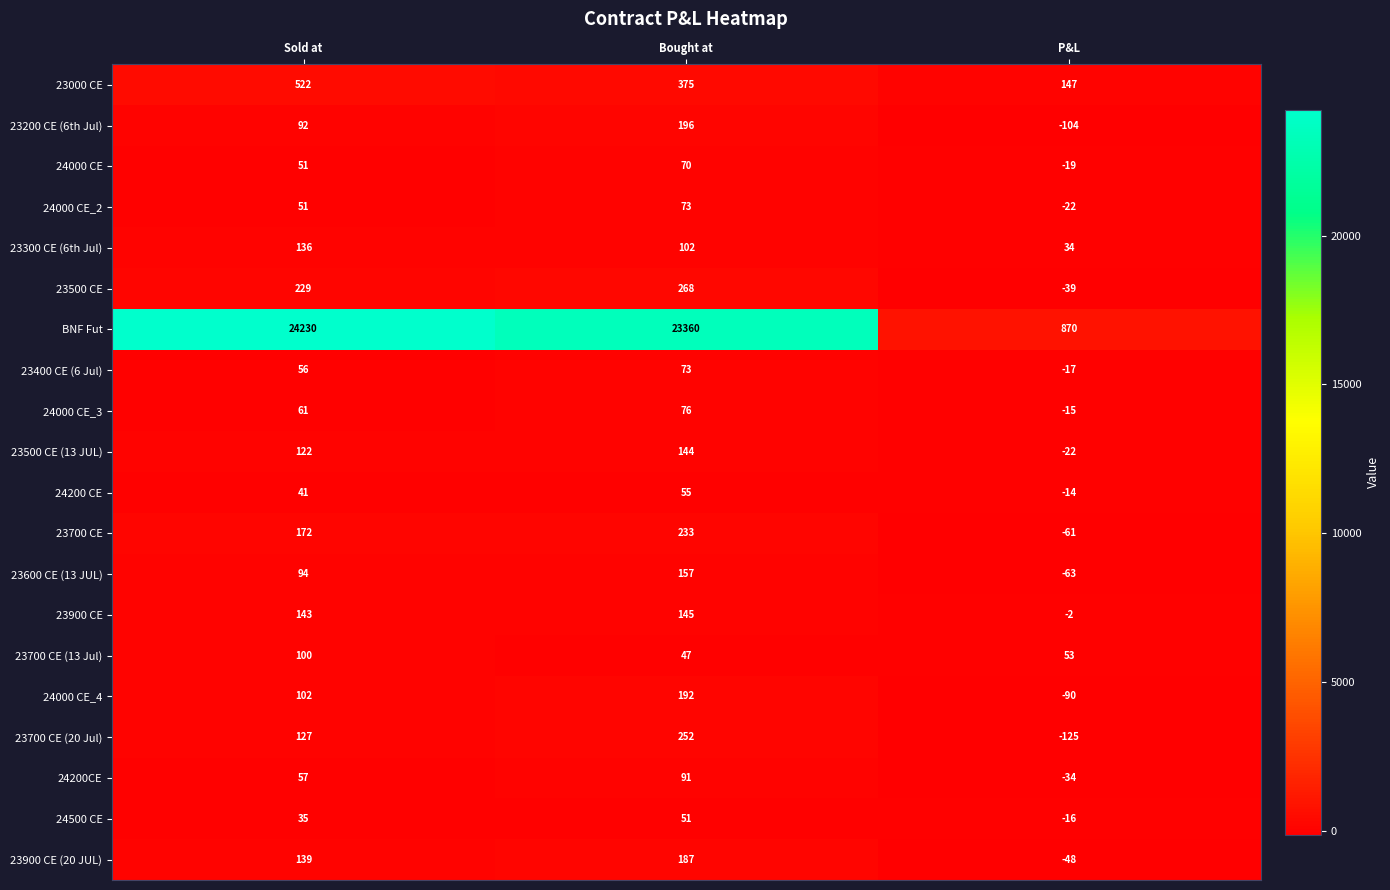

Where is 23000 CE nearest to the value 334?

Bought at